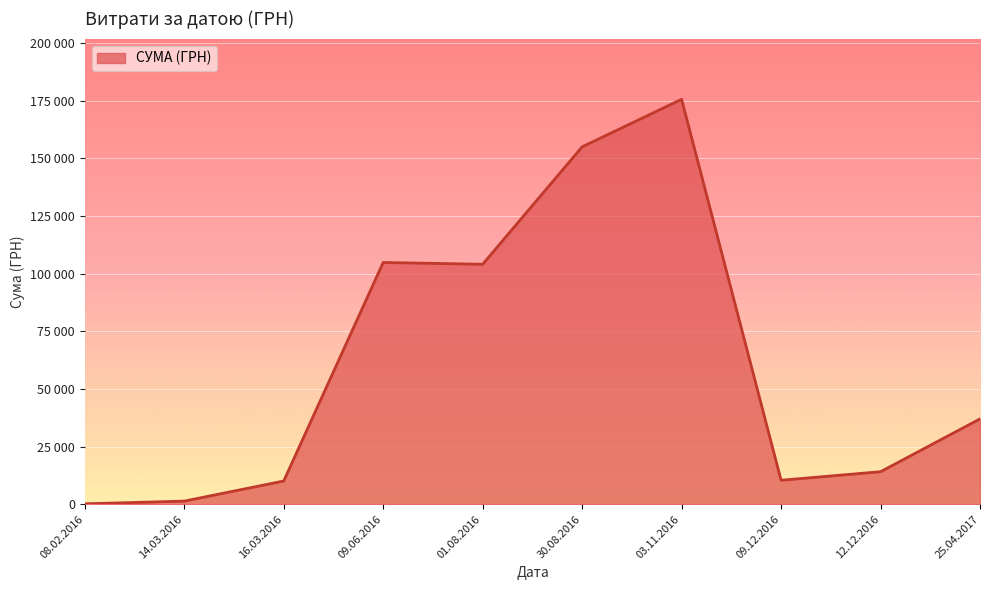

Does the chart have visible grid lines?

Yes